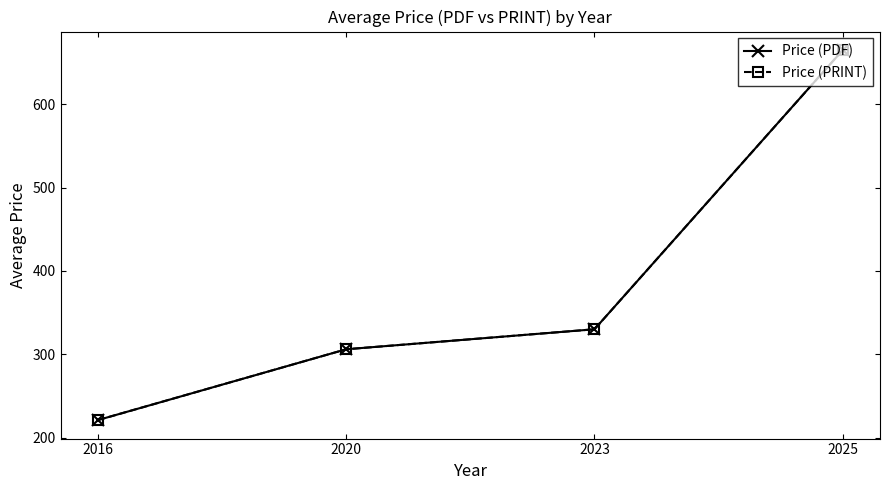

Does the chart have visible grid lines?

No